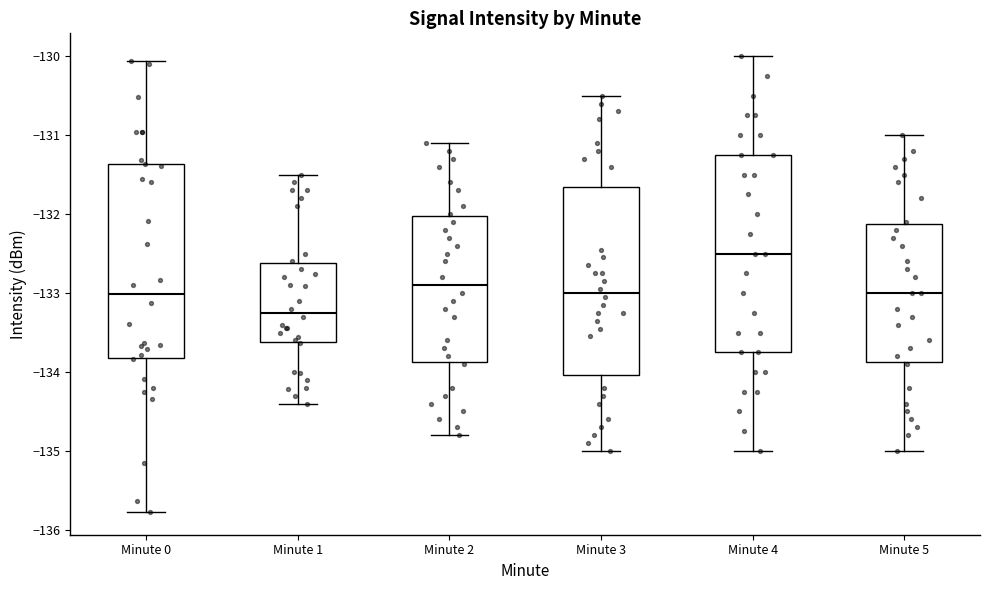

Reading left to right, transcribe this box plot: for each box, give where its median line is, the range the box spans, and where its two whiskers end, as read against the y-axis. The values are not printed on the chart, so give them approximately, as read against the axis.

Minute 0: median -133.0, box -133.8 to -131.4, whiskers -135.8 to -130.1
Minute 1: median -133.2, box -133.6 to -132.6, whiskers -134.4 to -131.5
Minute 2: median -132.9, box -133.9 to -132.0, whiskers -134.8 to -131.1
Minute 3: median -133.0, box -134.0 to -131.7, whiskers -135.0 to -130.5
Minute 4: median -132.5, box -133.7 to -131.2, whiskers -135.0 to -130.0
Minute 5: median -133.0, box -133.9 to -132.1, whiskers -135.0 to -131.0